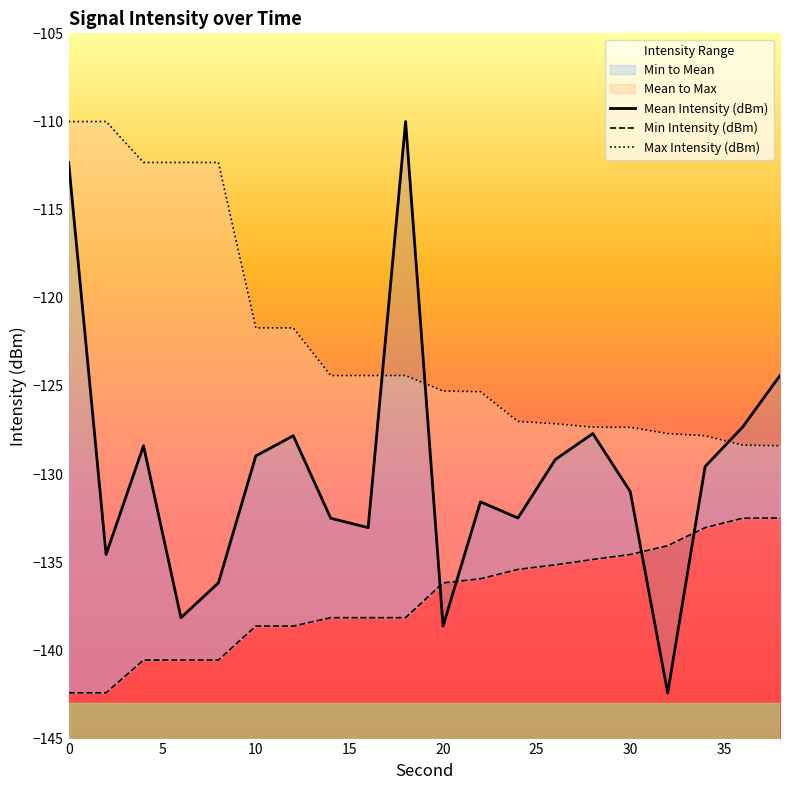

Reading left to right, transcribe all the data shown in this chart.

Mean Intensity (dBm): -112.3	-134.6	-128.4	-138.1	-136.2	-129.0	-127.8	-132.5	-133.0	-110.0	-138.6	-131.6	-132.5	-129.2	-127.7	-131.0	-142.4	-129.6	-127.3	-124.4
Min Intensity (dBm): -142.4	-142.4	-140.5	-140.5	-140.5	-138.6	-138.6	-138.1	-138.1	-138.1	-136.2	-135.9	-135.4	-135.1	-134.8	-134.6	-134.1	-133.0	-132.5	-132.5
Max Intensity (dBm): -110.0	-110.0	-112.3	-112.3	-112.3	-121.7	-121.7	-124.4	-124.4	-124.4	-125.3	-125.3	-127.0	-127.1	-127.3	-127.3	-127.7	-127.8	-128.4	-128.4